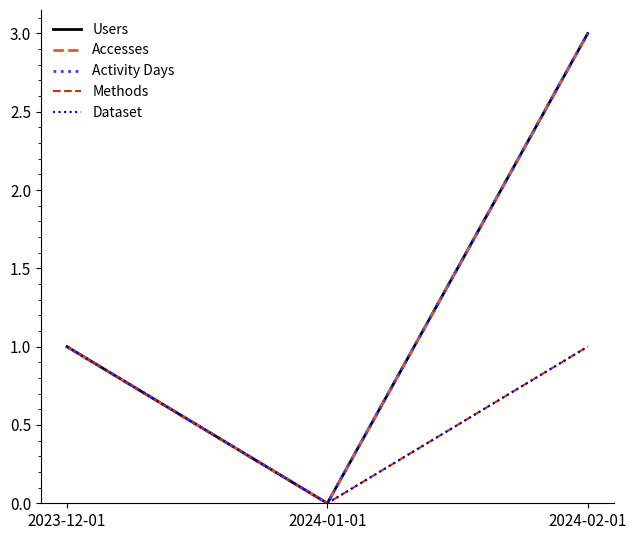

How many lines are shown in the chart?

5